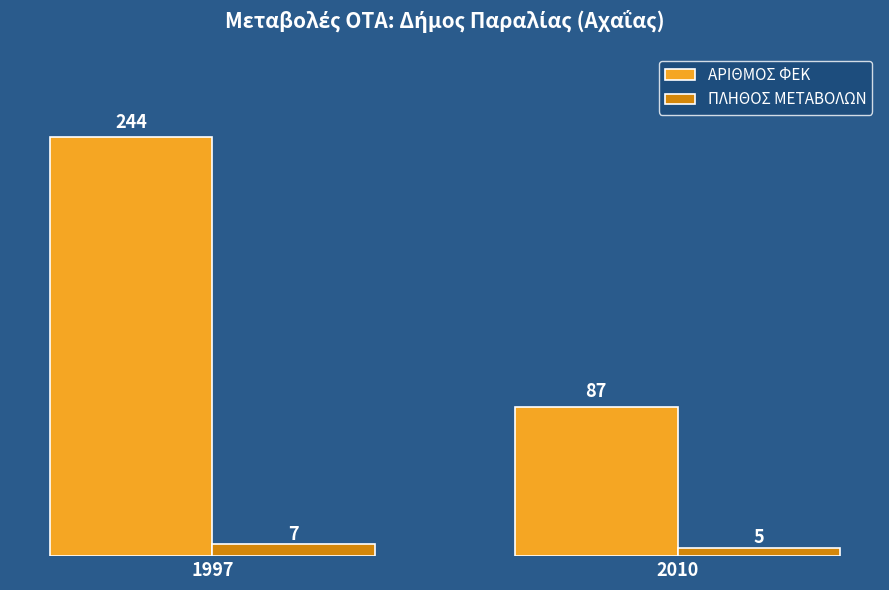

Reading left to right, list all the values displayed in this chart.

ΑΡΙΘΜΟΣ ΦΕΚ: 244	87
ΠΛΗΘΟΣ ΜΕΤΑΒΟΛΩΝ: 7	5